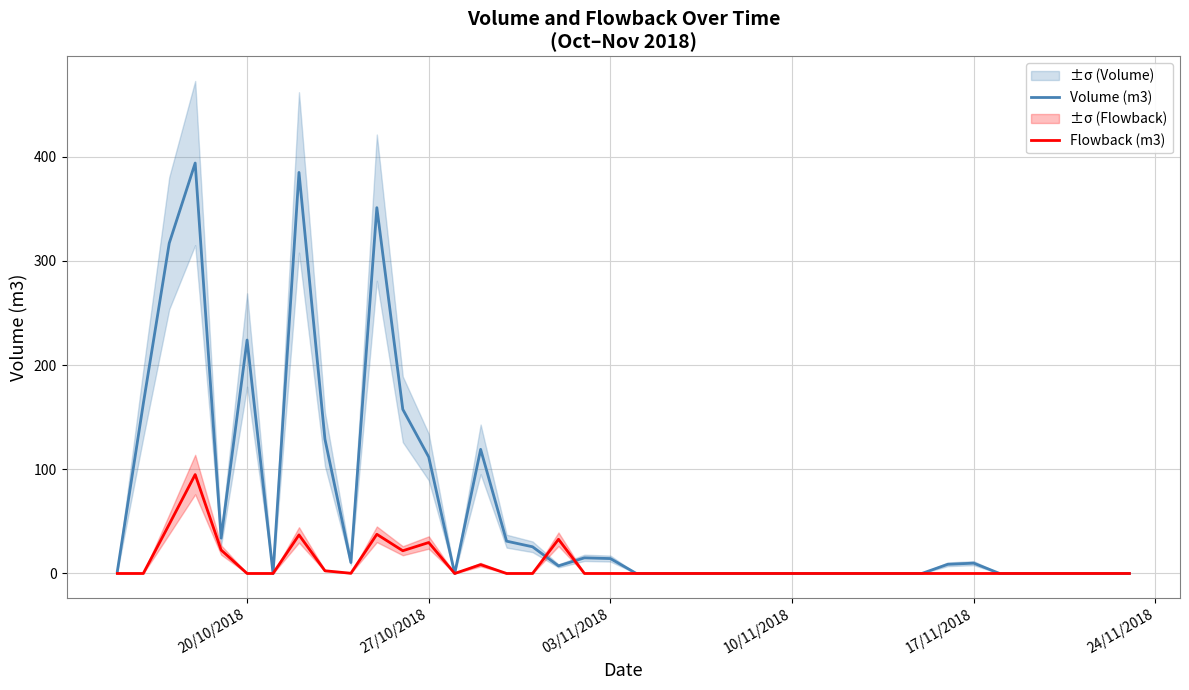

The value of Flowback (m3) at 20/10/2018 is 66.2. True or false?

False